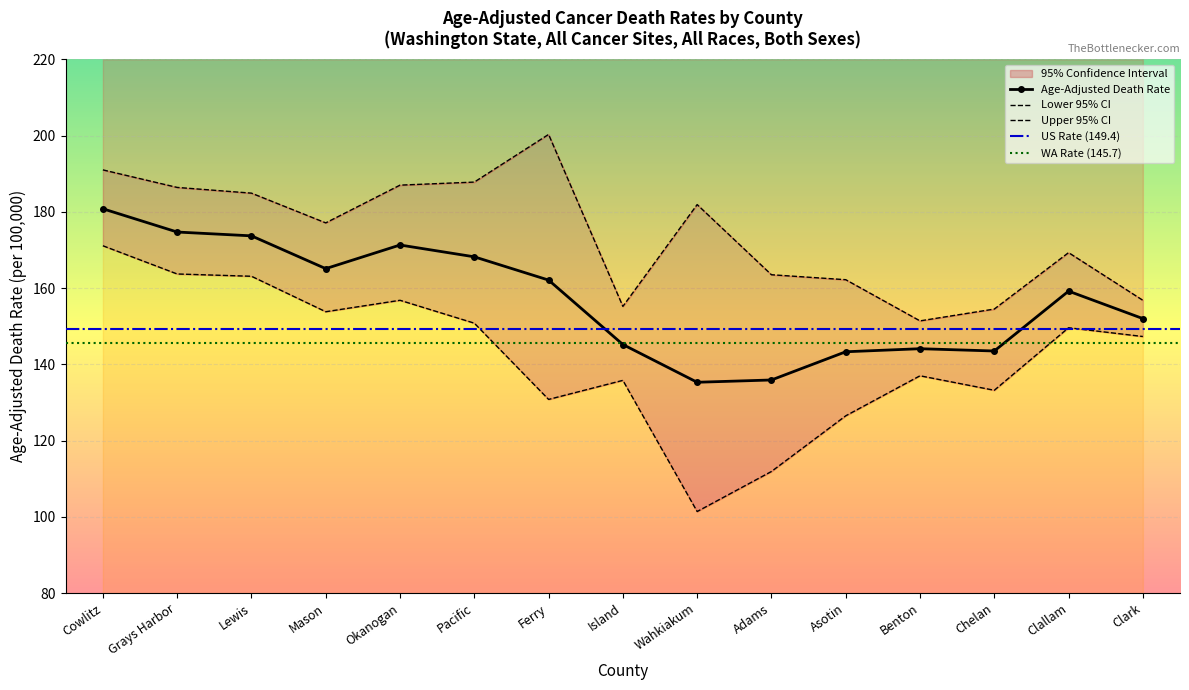

What is the difference between the Age-Adjusted Death Rate values at Mason and Cowlitz?

15.7